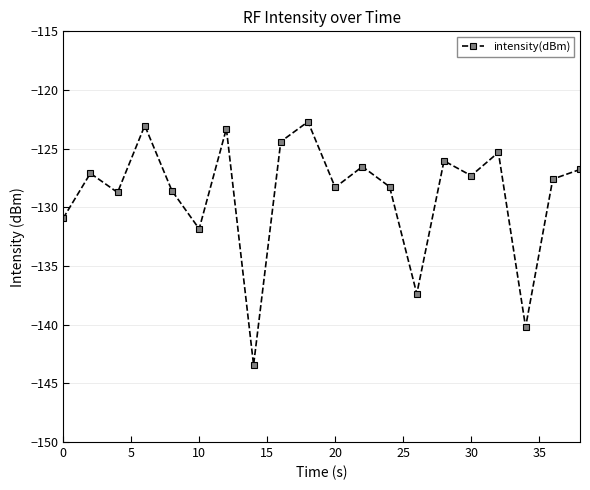

What is the difference between the maximum and second lowest values?

17.5